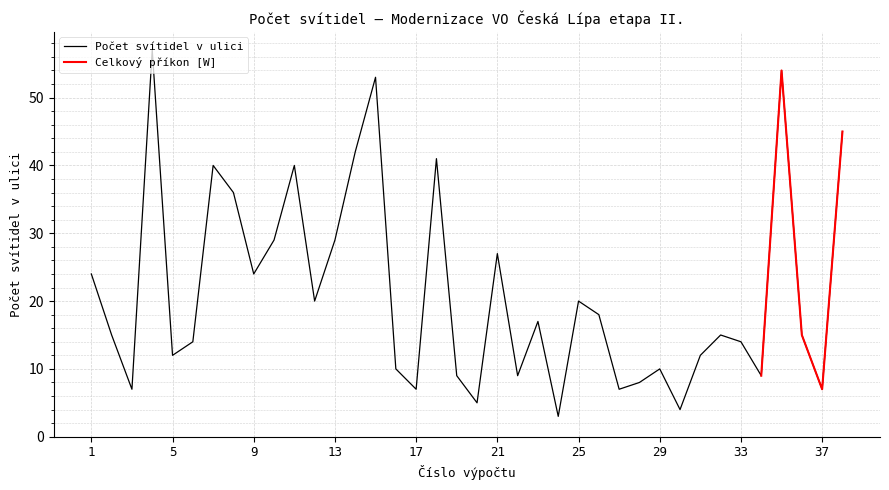

Reading left to right, transcribe all the data shown in this chart.

1=24	2=15	3=7	4=57	5=12	6=14	7=40	8=36	9=24	10=29	11=40	12=20	13=29	14=42	15=53	16=10	17=7	18=41	19=9	20=5	21=27	22=9	23=17	24=3	25=20	26=18	27=7	28=8	29=10	30=4	31=12	32=15	33=14	34=9	35=54	36=15	37=7	38=45